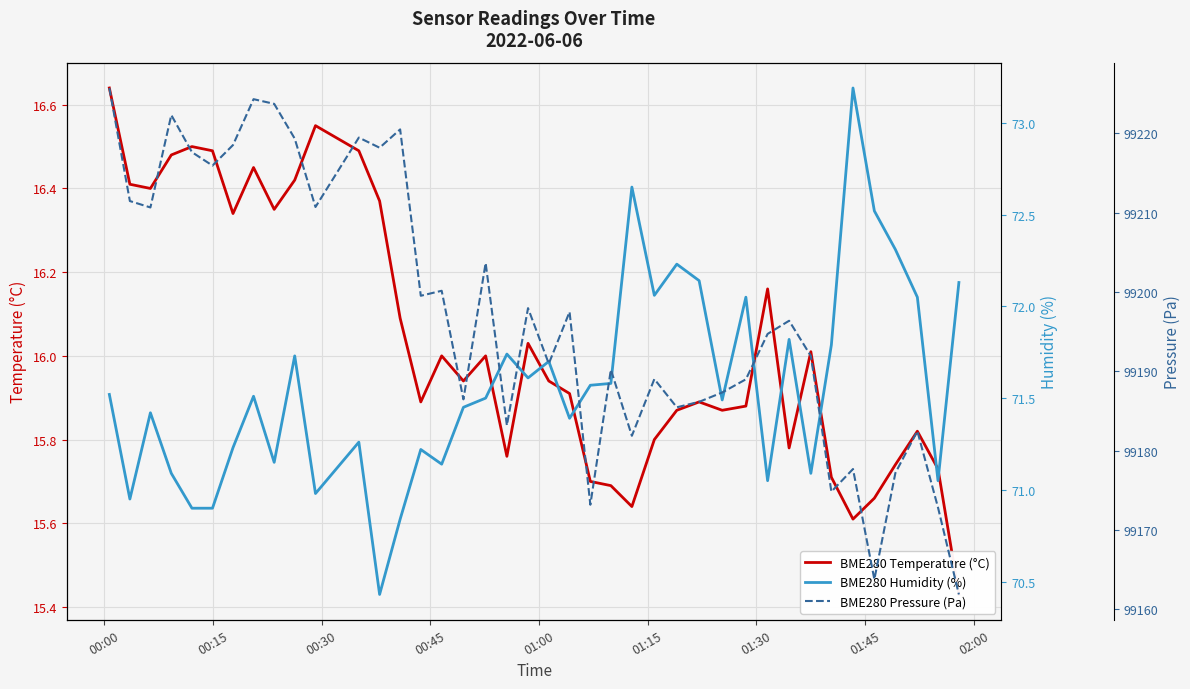

What is the minimum value for BME280 Humidity (%)?

70.4